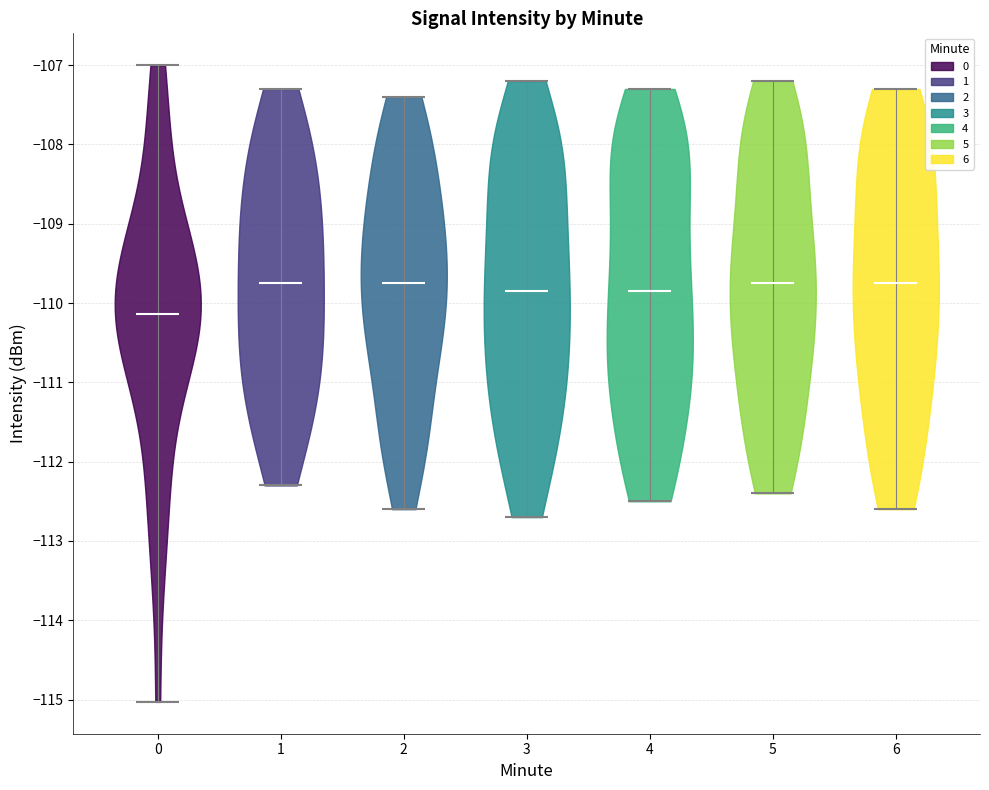

Reading left to right, read every violin against the y-axis: where its median line is, and the lowest and highest points it reaches. The values are not printed on the chart, so give them approximately, as read against the axis.

0: median line -110.1, lowest point -115.0, highest point -107.0
1: median line -109.7, lowest point -112.3, highest point -107.3
2: median line -109.7, lowest point -112.6, highest point -107.4
3: median line -109.8, lowest point -112.7, highest point -107.2
4: median line -109.8, lowest point -112.5, highest point -107.3
5: median line -109.7, lowest point -112.4, highest point -107.2
6: median line -109.7, lowest point -112.6, highest point -107.3